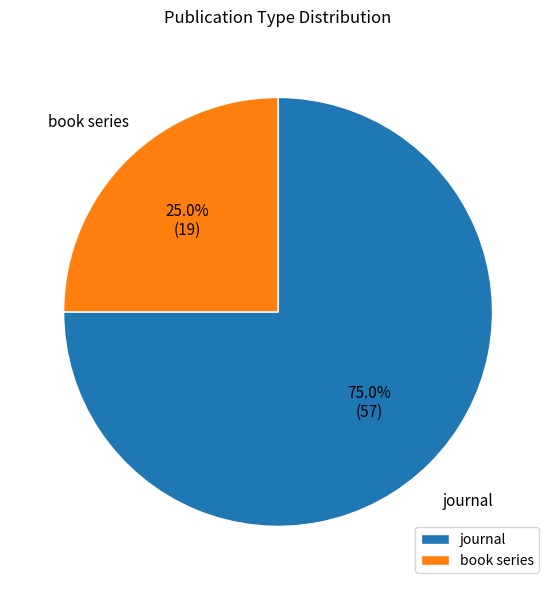

The journal slice represents 75% of the pie. True or false?

True